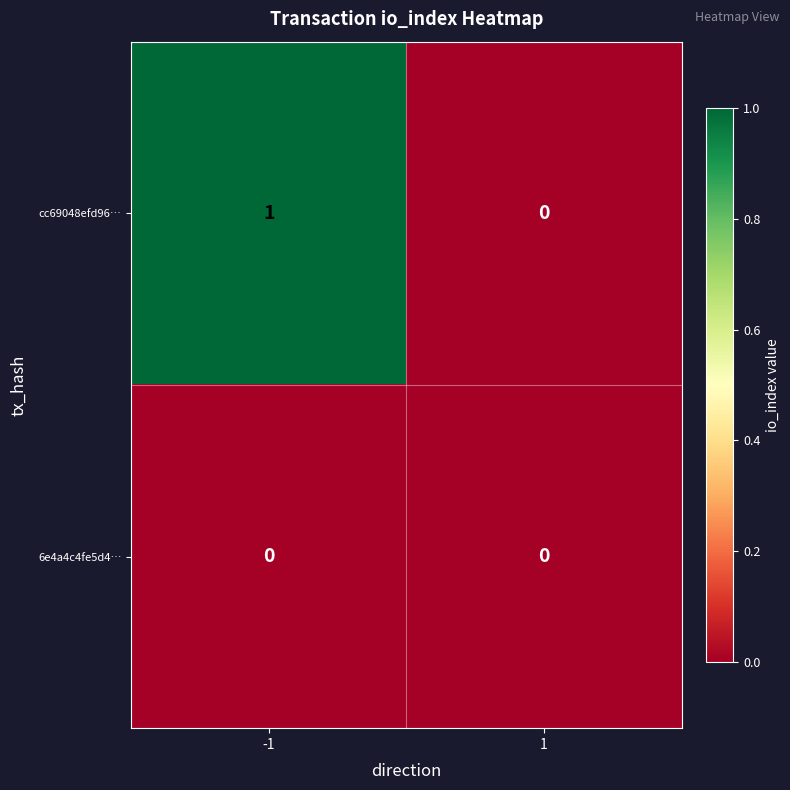

How many data points in cc69048efd96… are less than 1?

1